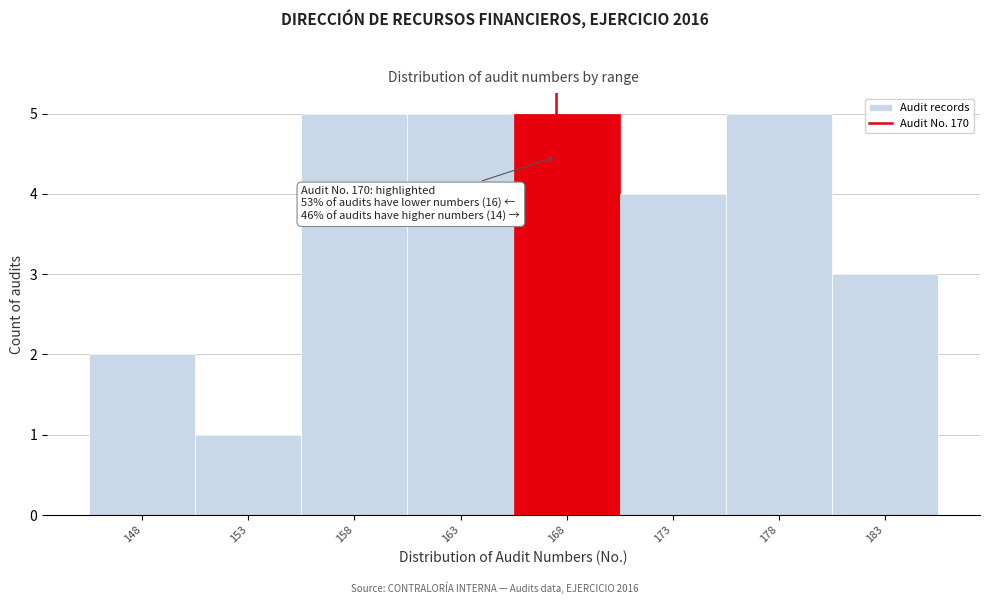

Reading right to left, what are all the values shown in this chart?

183=3	178=5	173=4	168=5	163=5	158=5	153=1	148=2